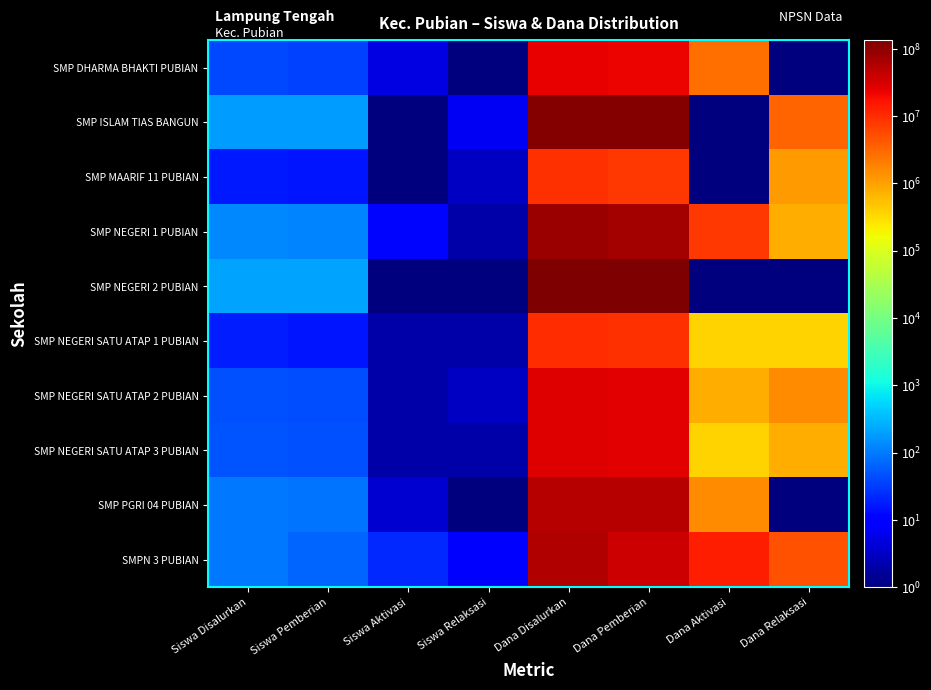

At which category does the chart reach its peak across all series?

Dana Disalurkan